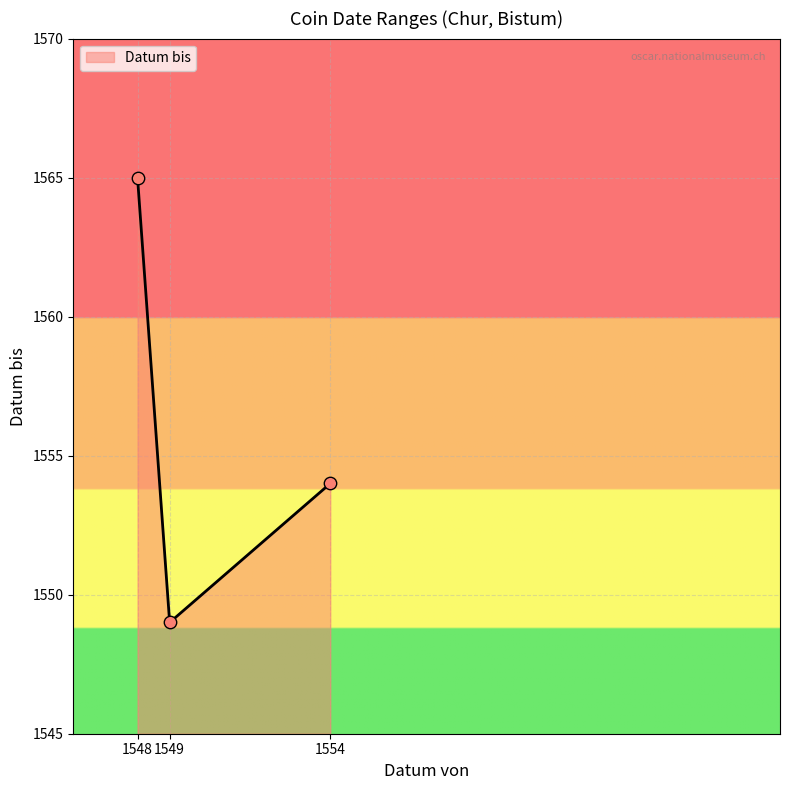

What is the change in value from 1549 to 1554?

+5